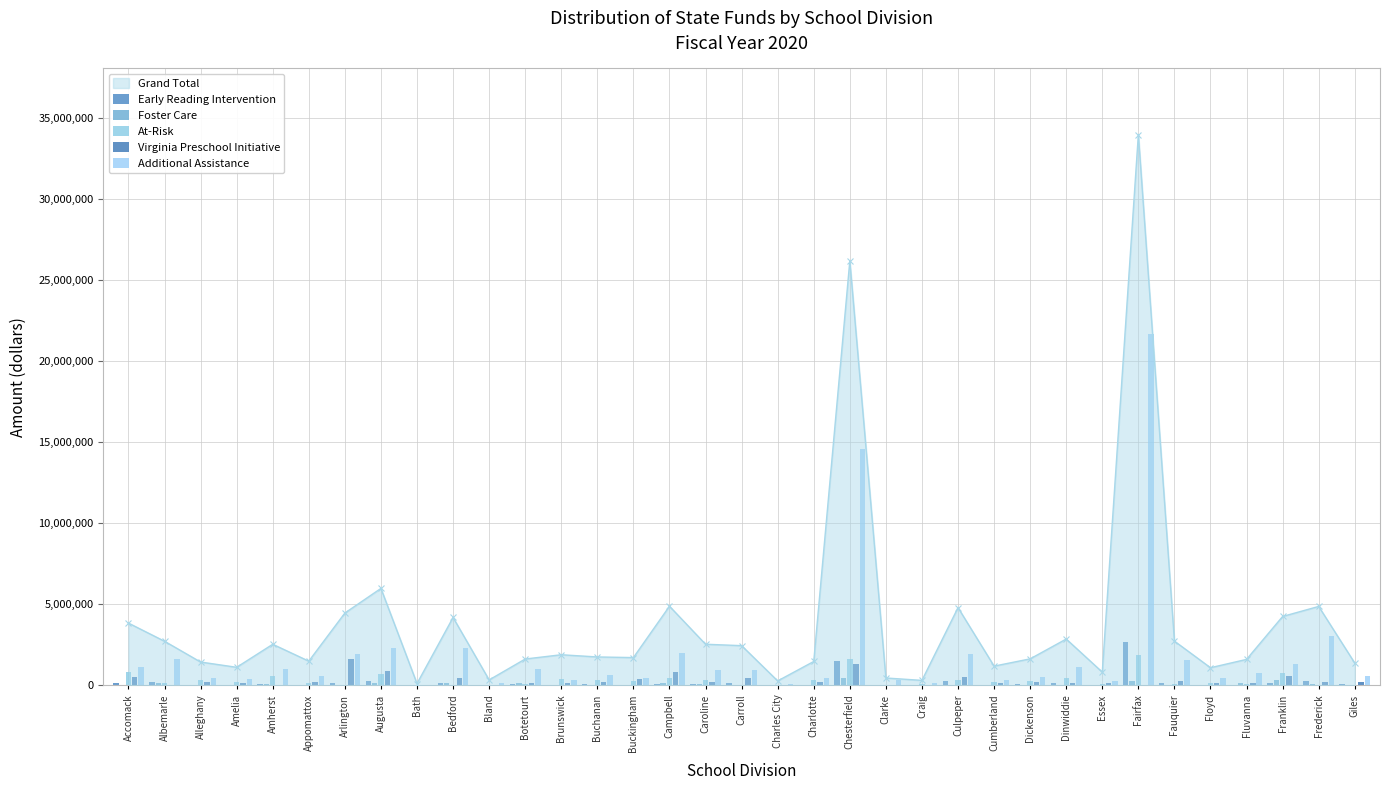

Reading left to right, what are all the values shown in this chart?

Early Reading Intervention: Accomack=130241.0	Albemarle=220645.0	Alleghany=54592.0	Amelia=47515.0	Amherst=87986.0	Appomattox=51844.0	Arlington=161528.0	Augusta=271602.0	Bath=5348.0	Bedford=160699.0	Bland=25481.0	Botetourt=82148.0	Brunswick=38886.0	Buchanan=76354.0	Buckingham=56620.0	Campbell=117092.0	Caroline=109537.0	Carroll=123985.0	Charles City=9677.0	Charlotte=37910.0	Chesterfield=1520066.0	Clarke=30779.0	Craig=15829.0	Culpeper=257508.0	Cumberland=38453.0	Dickenson=67958.0	Dinwiddie=147154.0	Essex=32401.0	Fairfax=2653996.0	Fauquier=146384.0	Floyd=44543.0	Fluvanna=52909.0	Franklin=135403.0	Frederick=267473.0	Giles=72411.0
Foster Care: Accomack=0.0	Albemarle=142492.0	Alleghany=17182.0	Amelia=10542.0	Amherst=94925.0	Appomattox=30639.0	Arlington=12820.0	Augusta=177851.0	Bath=82.0	Bedford=181100.0	Bland=13461.0	Botetourt=123402.0	Brunswick=21931.0	Buchanan=0.0	Buckingham=11169.0	Campbell=144313.0	Caroline=61874.0	Carroll=59796.0	Charles City=41833.0	Charlotte=0.0	Chesterfield=473248.0	Clarke=55122.0	Craig=1397.0	Culpeper=29911.0	Cumberland=8135.0	Dickenson=10183.0	Dinwiddie=37672.0	Essex=77.0	Fairfax=271421.0	Fauquier=32694.0	Floyd=40423.0	Fluvanna=127845.0	Franklin=359990.0	Frederick=117732.0	Giles=26780.0
At-Risk: Accomack=854396.0	Albemarle=123410.2	Alleghany=331266.4	Amelia=209420.7	Amherst=563764.5	Appomattox=174403.0	Arlington=0.0	Augusta=709874.9	Bath=7543.8	Bedford=0.0	Bland=33075.0	Botetourt=112595.3	Brunswick=388876.0	Buchanan=325787.6	Buckingham=292165.0	Campbell=480070.0	Caroline=329849.0	Carroll=0.0	Charles City=0.0	Charlotte=332414.0	Chesterfield=1647451.0	Clarke=0.0	Craig=96399.7	Culpeper=356123.9	Cumberland=221200.0	Dickenson=271846.0	Dinwiddie=433157.0	Essex=84946.8	Fairfax=1868172.0	Fauquier=118957.0	Floyd=123530.0	Fluvanna=81690.0	Franklin=741829.8	Frederick=0.0	Giles=0.0
Virginia Preschool Initiative: Accomack=542270.0	Albemarle=0.0	Alleghany=202144.0	Amelia=124180.0	Amherst=0.0	Appomattox=222992.0	Arlington=1606804.0	Augusta=914707.0	Bath=0.0	Bedford=482261.0	Bland=0.0	Botetourt=128261.0	Brunswick=147186.0	Buchanan=201427.0	Buckingham=375046.0	Campbell=804997.0	Caroline=223887.0	Carroll=441686.0	Charles City=41119.0	Charlotte=210456.0	Chesterfield=1307257.0	Clarke=25304.0	Craig=0.0	Culpeper=496018.0	Cumberland=163742.0	Dickenson=209593.0	Dinwiddie=164357.0	Essex=122641.0	Fairfax=0.0	Fauquier=259366.0	Floyd=151741.0	Fluvanna=154051.0	Franklin=558406.0	Frederick=208447.0	Giles=187288.0
Additional Assistance: Accomack=1162757.0	Albemarle=1639803.0	Alleghany=486462.0	Amelia=408343.0	Amherst=994859.0	Appomattox=564794.0	Arlington=1961623.0	Augusta=2317481.0	Bath=36392.0	Bedford=2338224.0	Bland=172012.0	Botetourt=1020838.0	Brunswick=349572.0	Buchanan=641120.0	Buckingham=470036.0	Campbell=1981317.0	Caroline=976448.0	Carroll=938631.0	Charles City=101667.0	Charlotte=466304.0	Chesterfield=14603907.0	Clarke=309115.0	Craig=135500.0	Culpeper=1946101.0	Cumberland=316107.0	Dickenson=533062.0	Dinwiddie=1127553.0	Essex=264803.0	Fairfax=21646296.0	Fauquier=1553168.0	Floyd=446799.0	Fluvanna=764715.0	Franklin=1354038.1	Frederick=3057783.0	Giles=602883.0